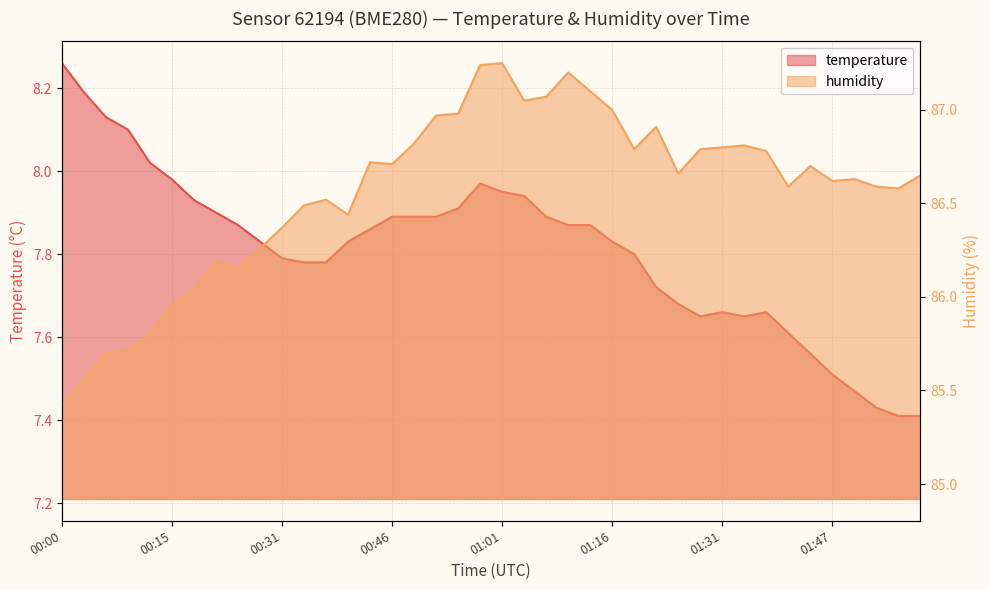

Reading left to right, list all the values displayed in this chart.

temperature: 8.3	8.2	8.1	8.1	8.0	8.0	7.9	7.9	7.9	7.8	7.8	7.8	7.8	7.8	7.9	7.9	7.9	7.9	7.9	8.0	8.0	7.9	7.9	7.9	7.9	7.8	7.8	7.7	7.7	7.7	7.7	7.7	7.7	7.6	7.6	7.5	7.5	7.4	7.4	7.4
humidity: 85.4	85.6	85.7	85.7	85.8	86.0	86.0	86.2	86.2	86.3	86.4	86.5	86.5	86.4	86.7	86.7	86.8	87.0	87.0	87.2	87.2	87.0	87.1	87.2	87.1	87.0	86.8	86.9	86.7	86.8	86.8	86.8	86.8	86.6	86.7	86.6	86.6	86.6	86.6	86.7